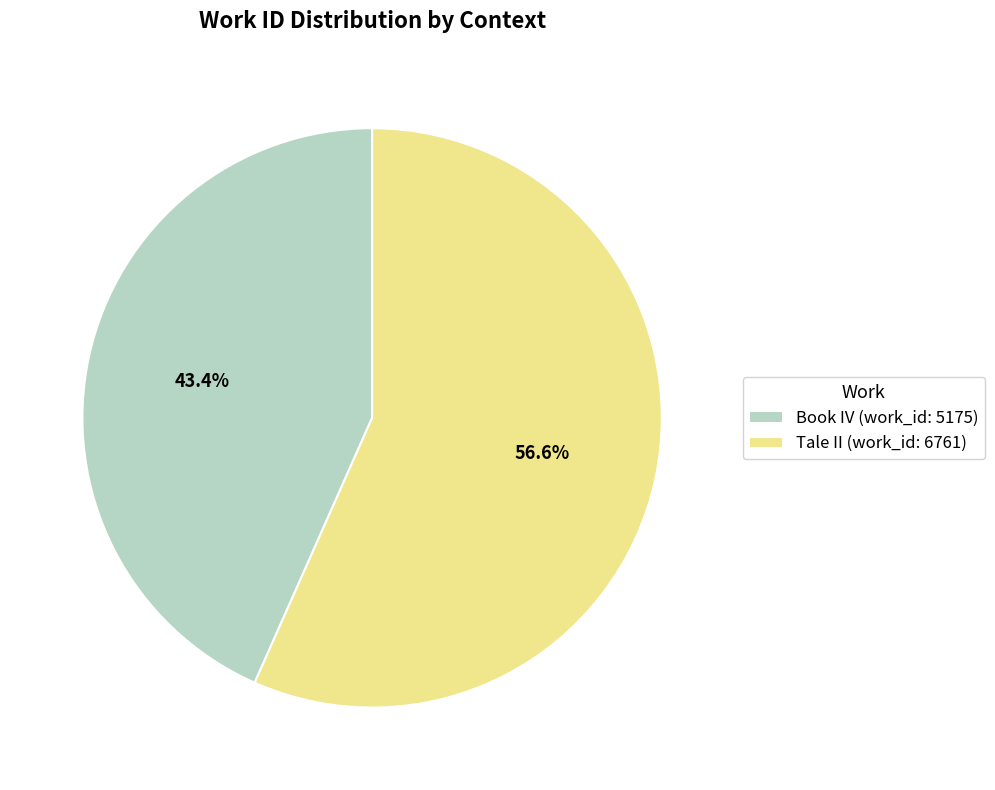

Do Book IV (work_id: 5175) and Tale II (work_id: 6761) together represent more than half of the pie?

Yes